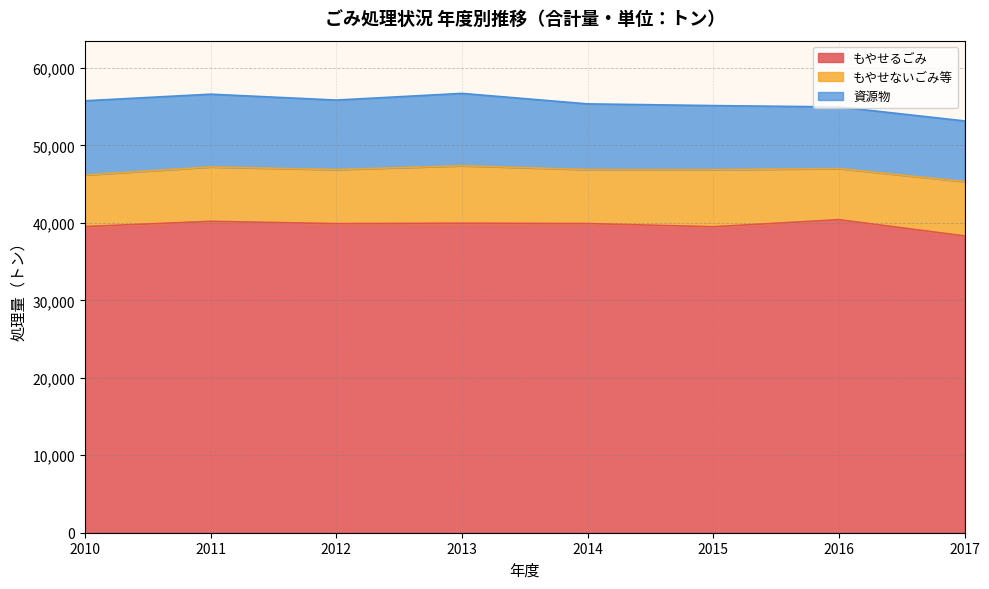

At which label does もやせるごみ reach its peak?

2016